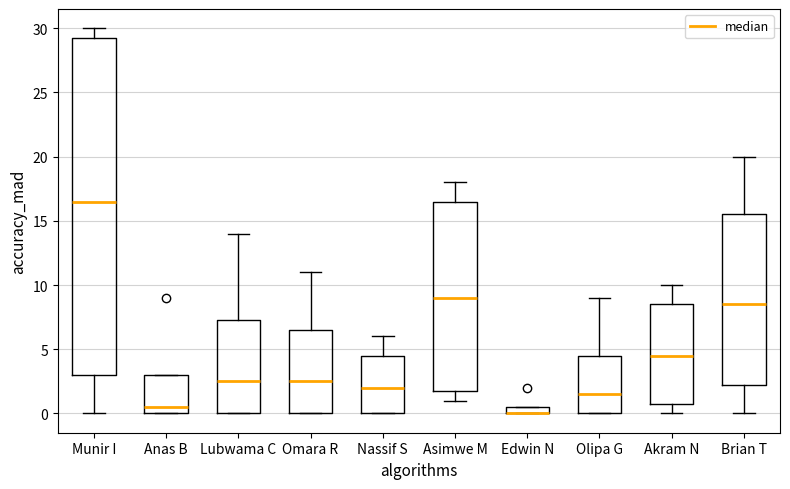

Comparing the boxes themselves (not the whiskers), which one is the tallest?

Munir I